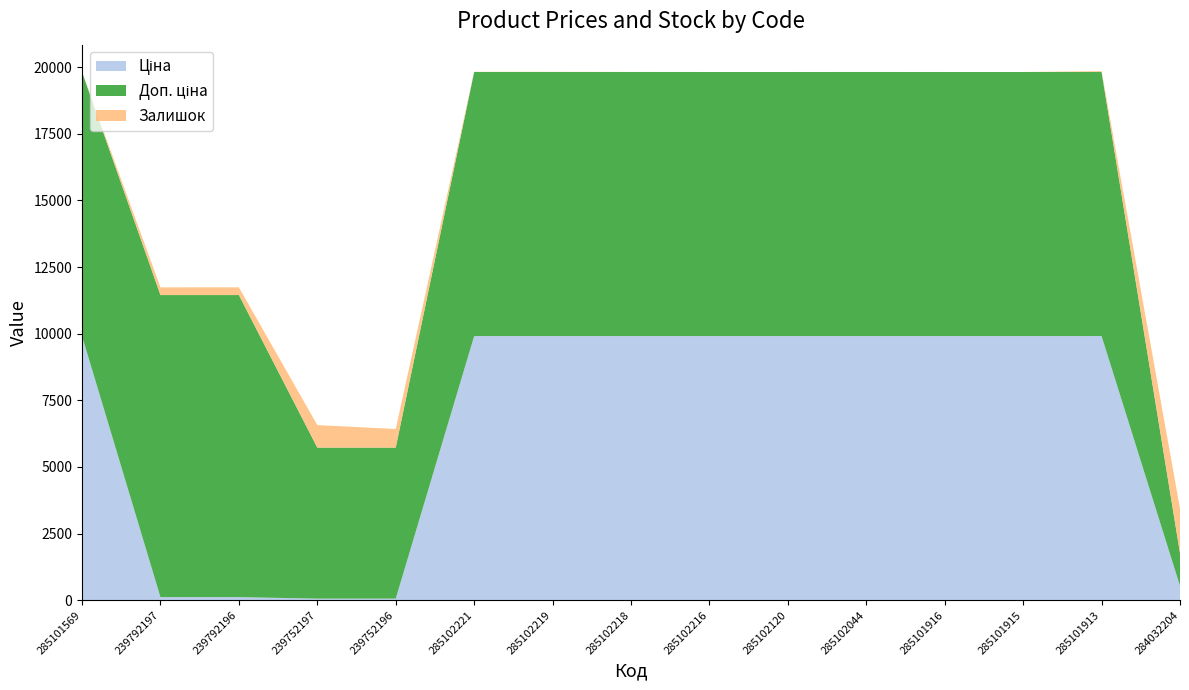

Reading right to left, extract all data points from this chart.

Ціна: 284032204=535.4	285101913=9908.5	285101915=9908.5	285101916=9908.5	285102044=9908.5	285102120=9908.5	285102216=9908.5	285102218=9908.5	285102219=9908.5	285102221=9908.5	239752196=56.7	239752197=56.7	239792196=113.3	239792197=113.3	285101569=9908.5
Доп. ціна: 284032204=1227.2	285101913=9908.5	285101915=9908.5	285101916=9908.5	285102044=9908.5	285102120=9908.5	285102216=9908.5	285102218=9908.5	285102219=9908.5	285102221=9908.5	239752196=5667.0	239752197=5667.0	239792196=11334.0	239792197=11334.0	285101569=9908.5
Залишок: 284032204=1680.0	285101913=33.0	285101915=0.0	285101916=0.0	285102044=1.0	285102120=0.0	285102216=0.0	285102218=3.0	285102219=7.0	285102221=8.0	239752196=698.0	239752197=845.0	239792196=290.0	239792197=289.0	285101569=0.0